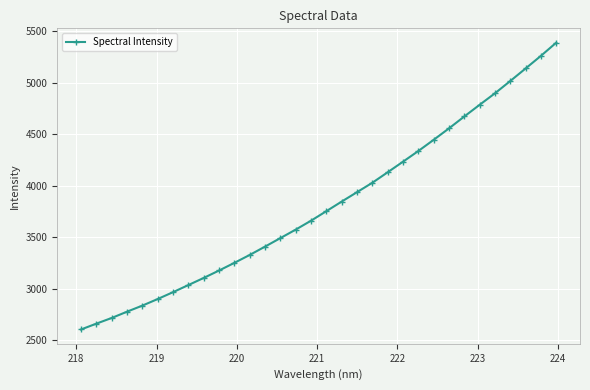

What is the sum of all values?

121888.1